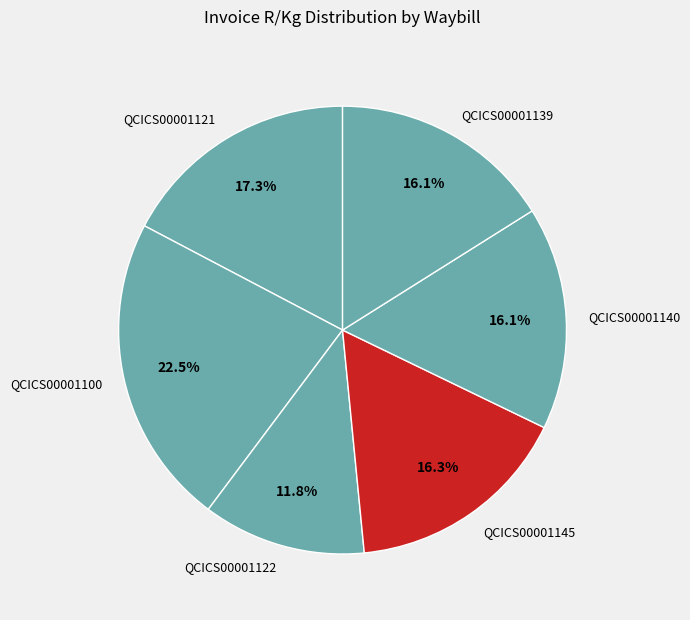

Combined, do QCICS00001122 and QCICS00001145 account for over 50%?

No